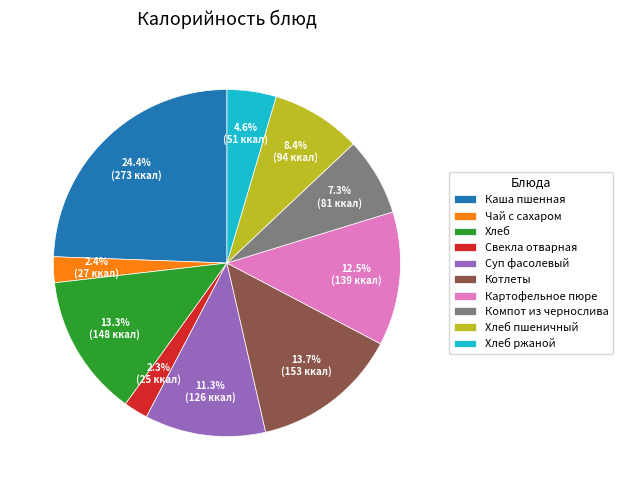

Do Чай с сахаром and Картофельное пюре together represent more than half of the pie?

No